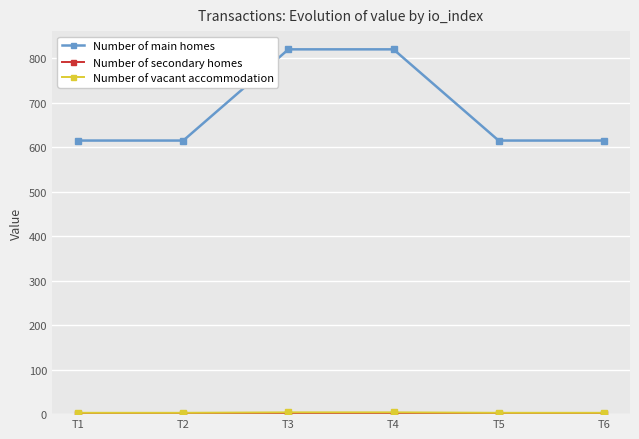

What is the sum of the Number of main homes values at T3 and T6?

1435.1